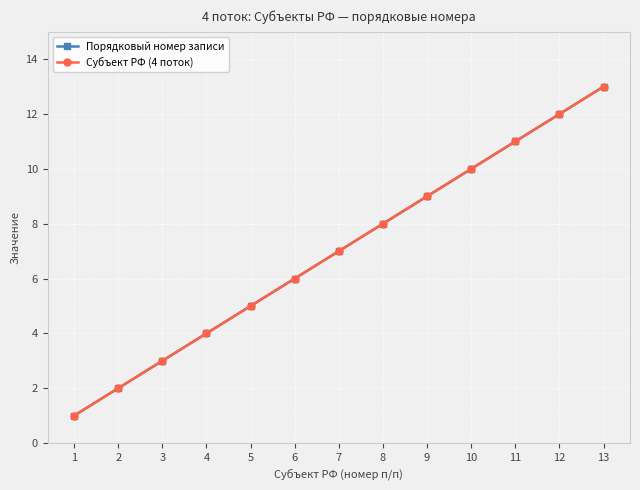

Where does the Субъект РФ (4 поток) series first go above 7?

8